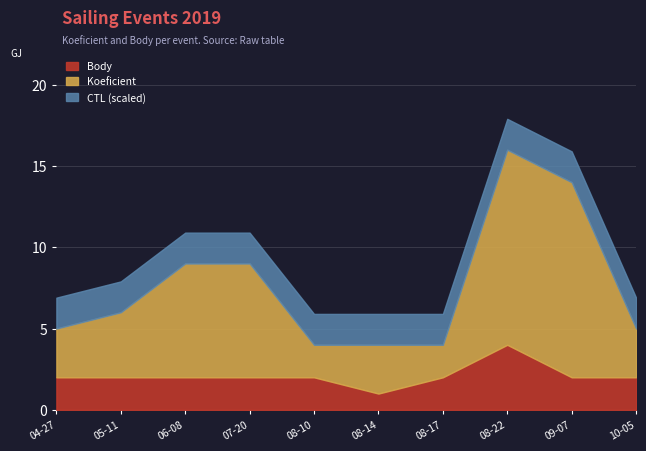

True or false: Body and Koeficient intersect in this chart.

False